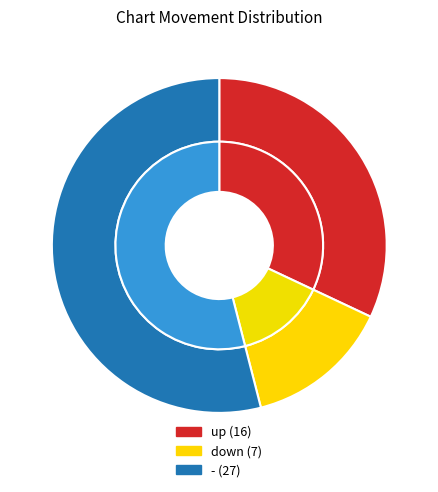

What is the change in value from up to down?

-9